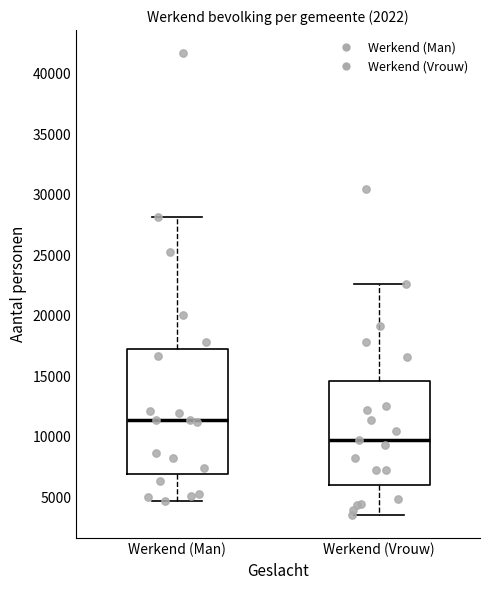

Which box's median line is the highest?

Werkend (Man)